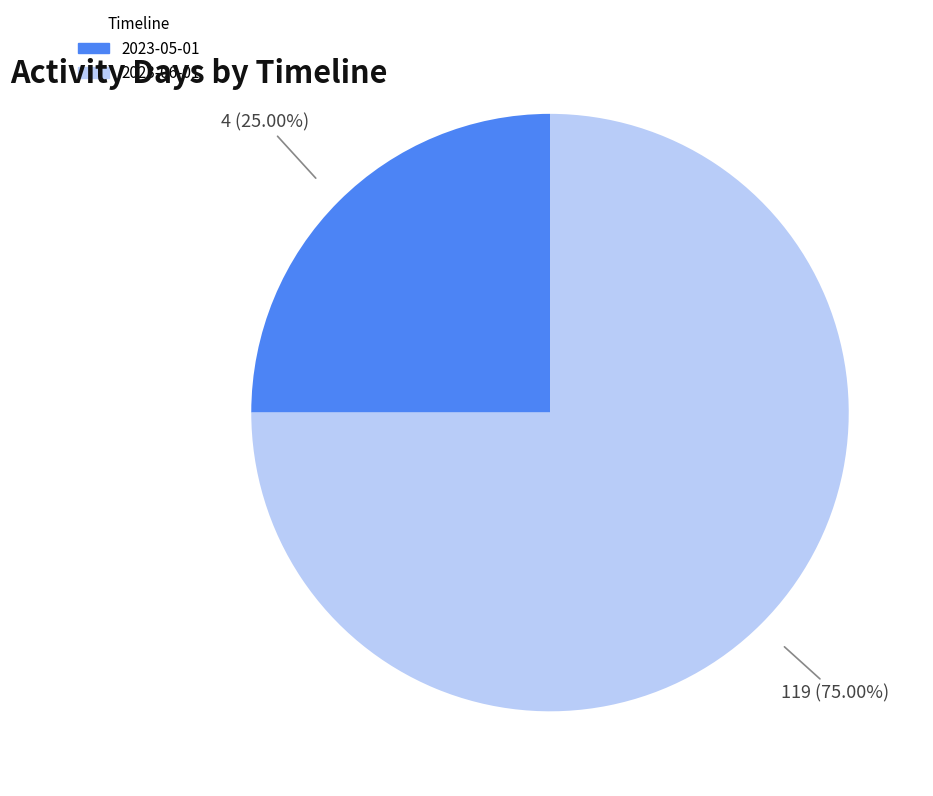

To the nearest percent, what is the difference between the largest and smallest slice percentages?

50%